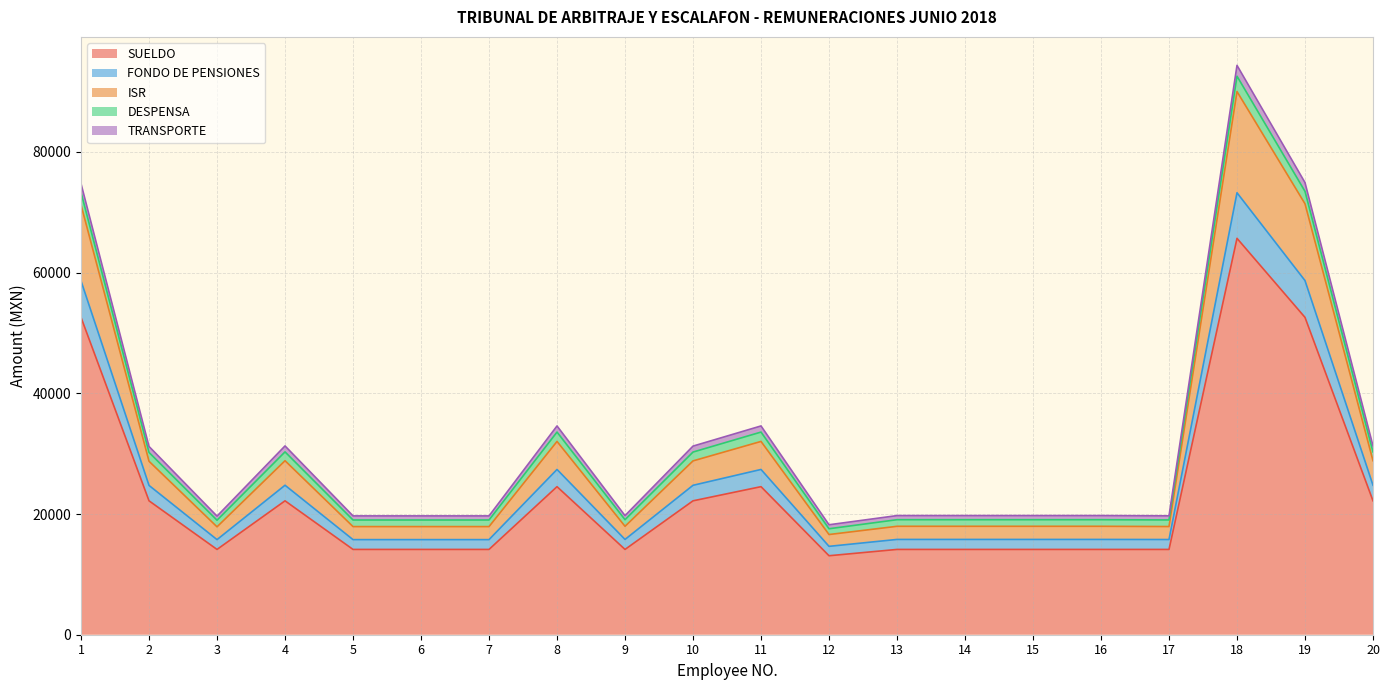

True or false: FONDO DE PENSIONES and SUELDO intersect in this chart.

False